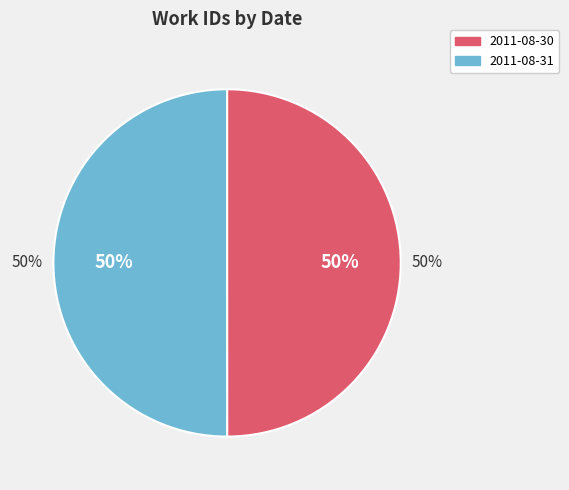

Combined, what portion of the pie is 2011-08-30 and 2011-08-31?

100.0%